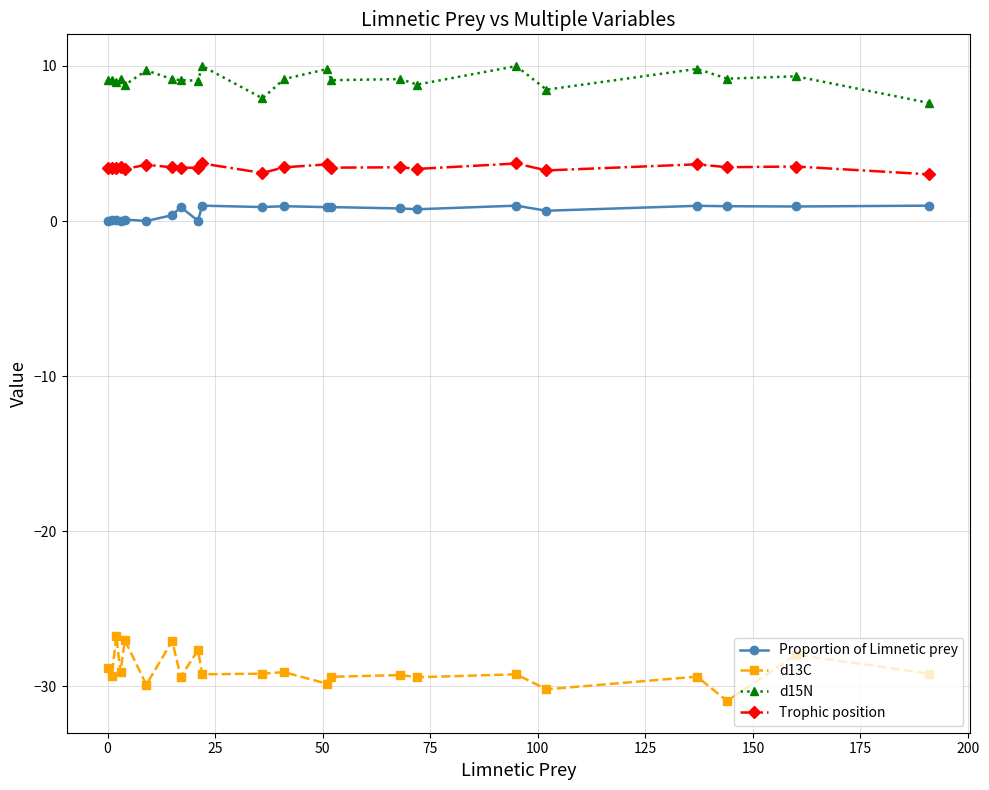

Which series has the largest total across all categories?

d15N